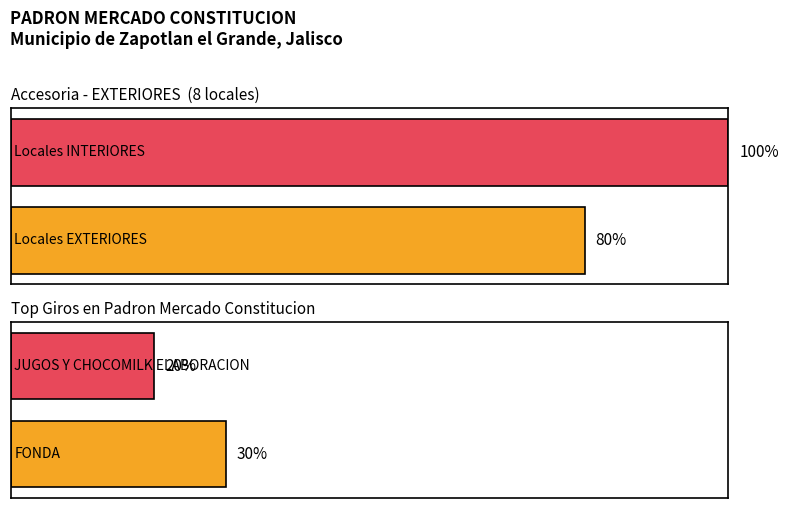

What is the difference between the highest and lowest values at 1?

2